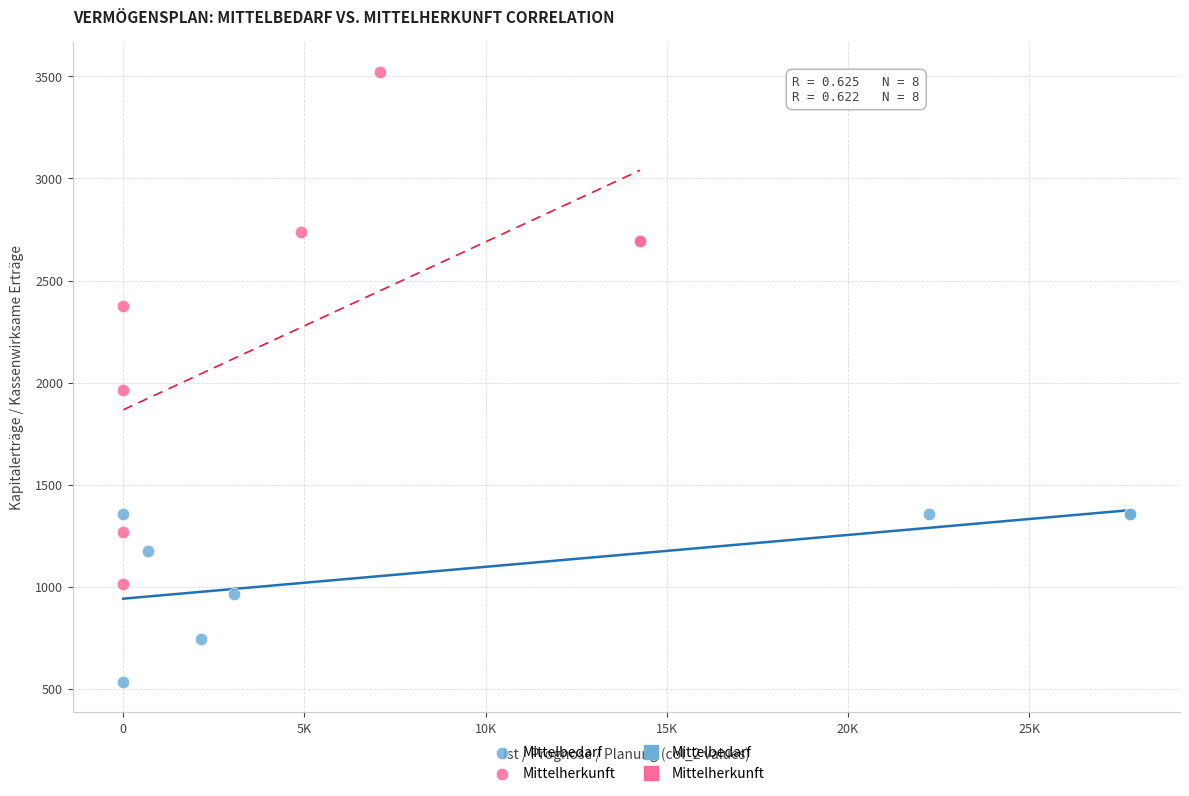

Which series contains the highest Y value?

Mittelherkunft